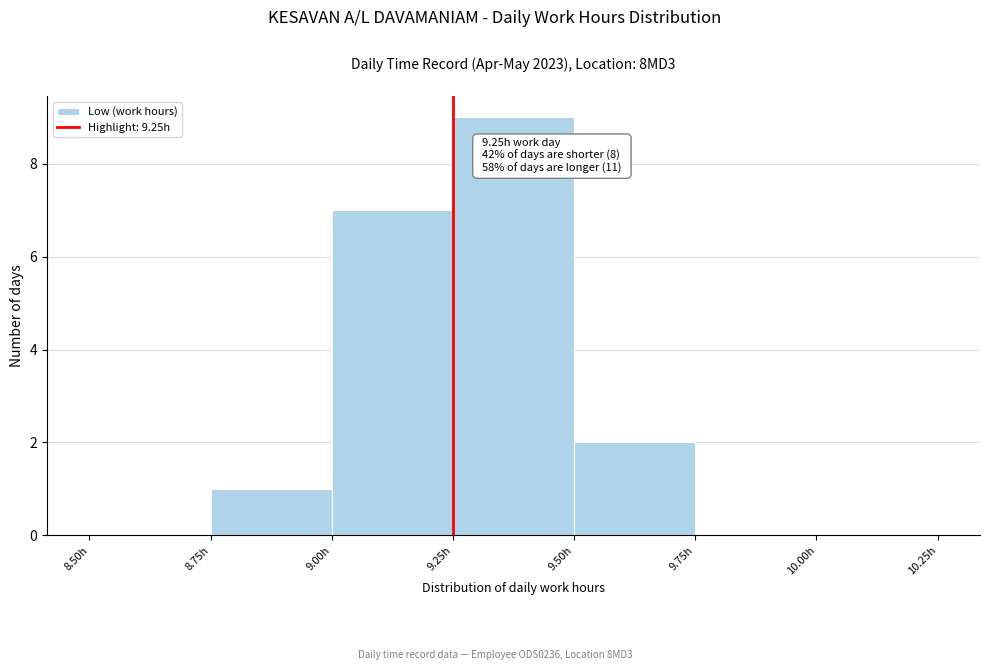

Which range on the x-axis has the tallest bar?

9.25 to 9.50